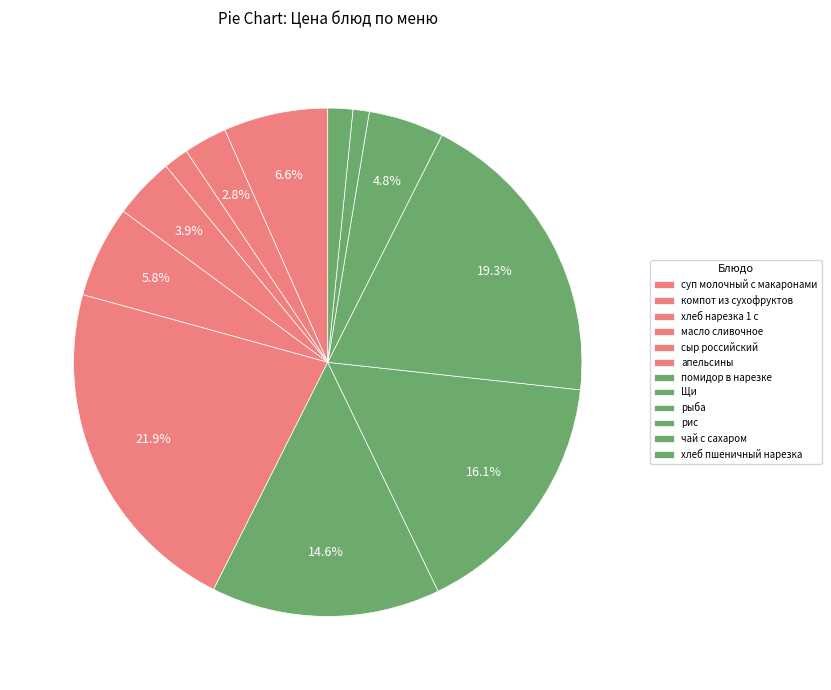

What is the smallest slice in the pie chart?

чай с сахаром